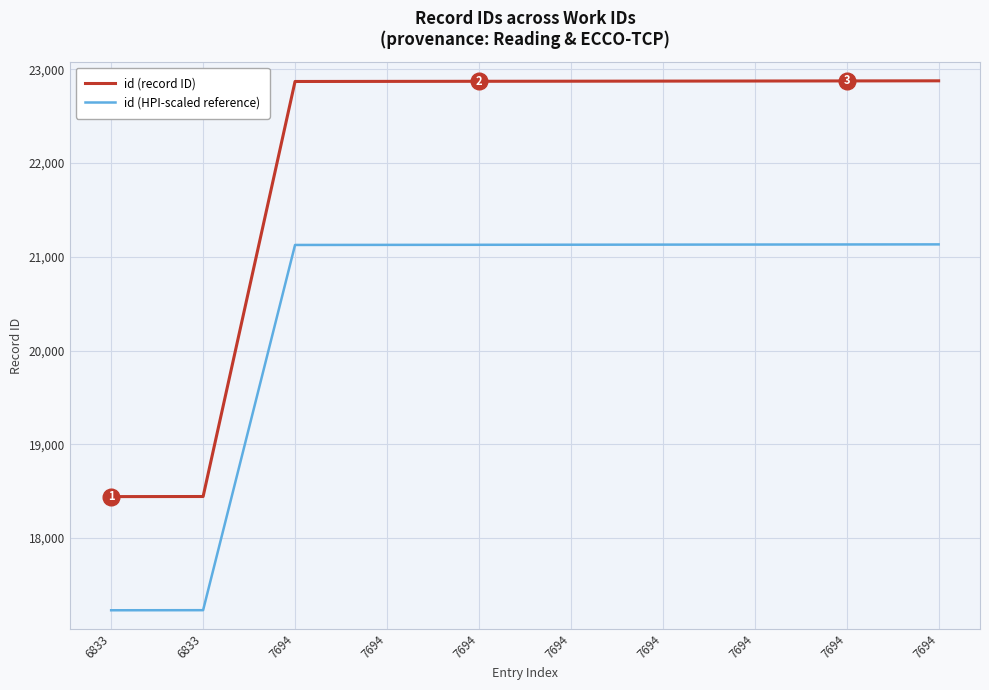

Does the chart display data point markers on the line(s)?

No